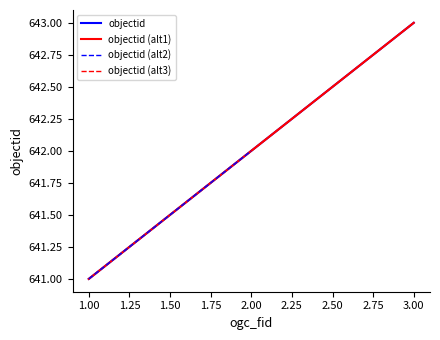

What is the difference between the maximum and minimum values?

2